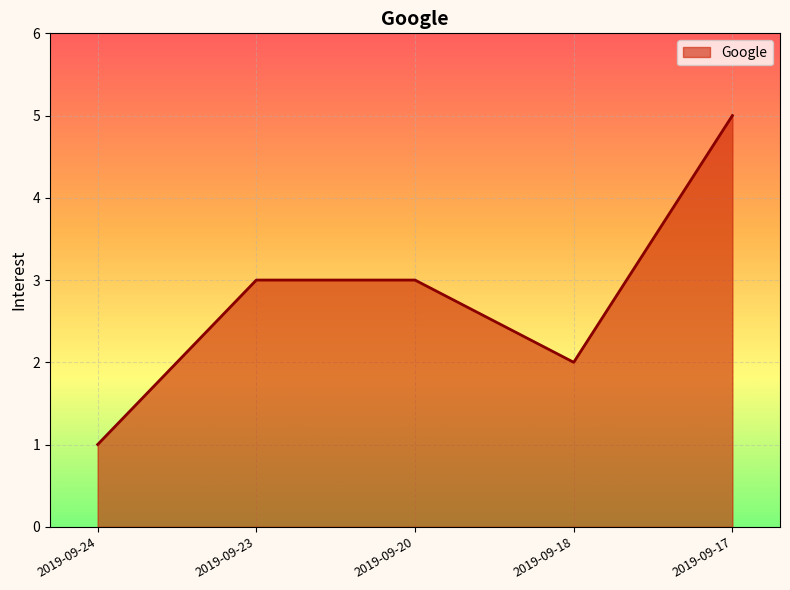

True or false: the data shows 5 at 2019-09-17.

True